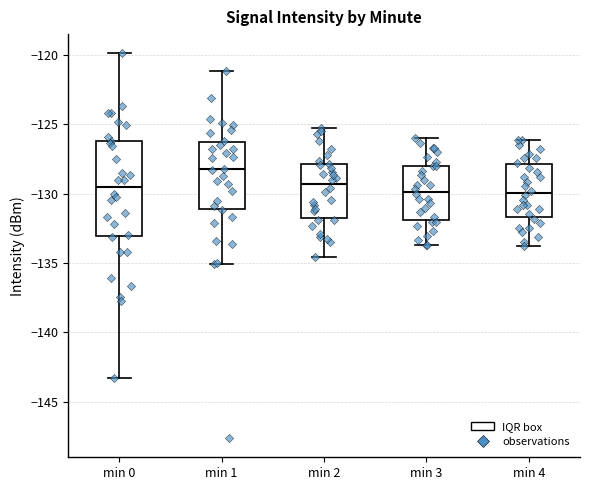

Which box is the tallest, from its lower edge to its upper edge?

min 0